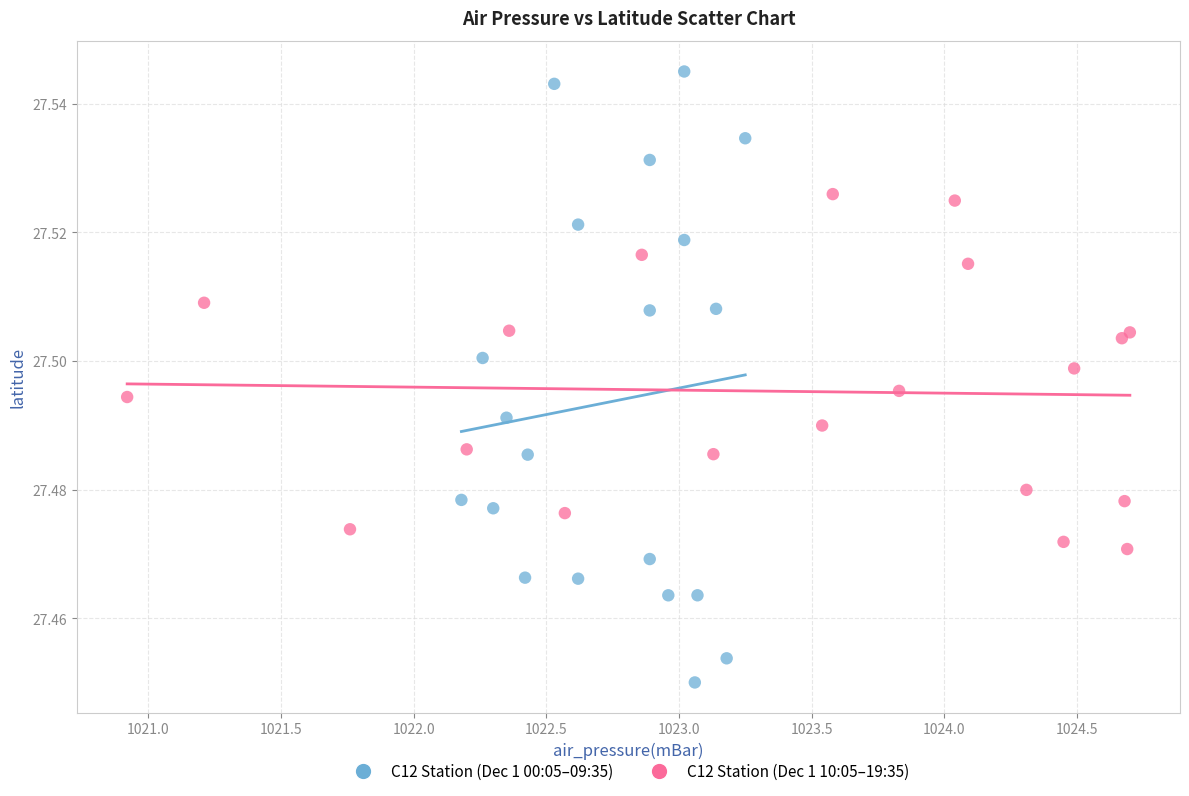

Which series reaches the maximum Y coordinate?

C12 Station (Dec 1 00:05–09:35)